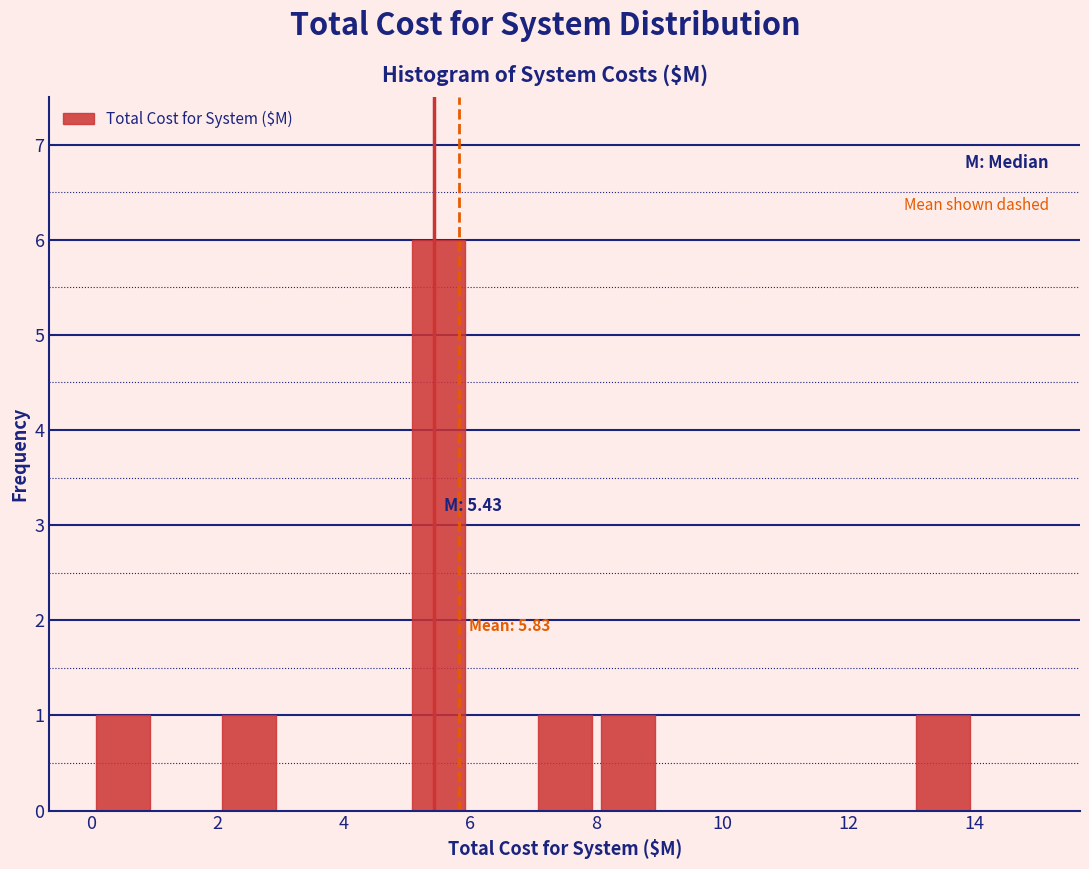

Which range on the x-axis has the tallest bar?

5 to 6